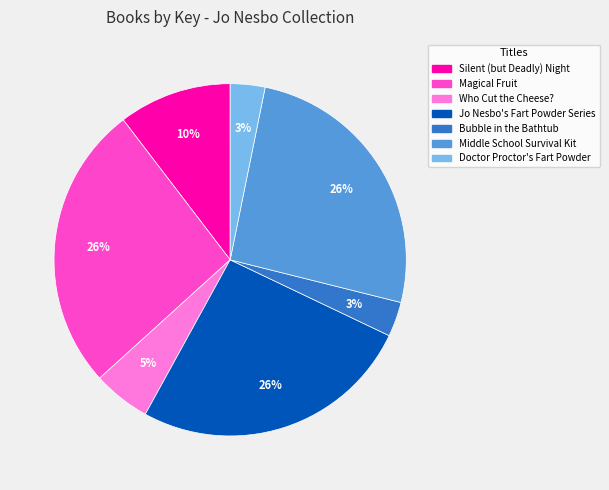

What is the ratio of the value at Magical Fruit to the value at Middle School Survival Kit?

1.0